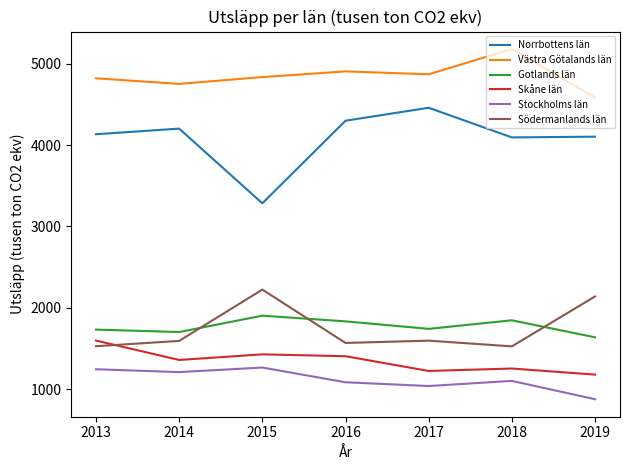

What is the minimum value for Södermanlands län?

1528